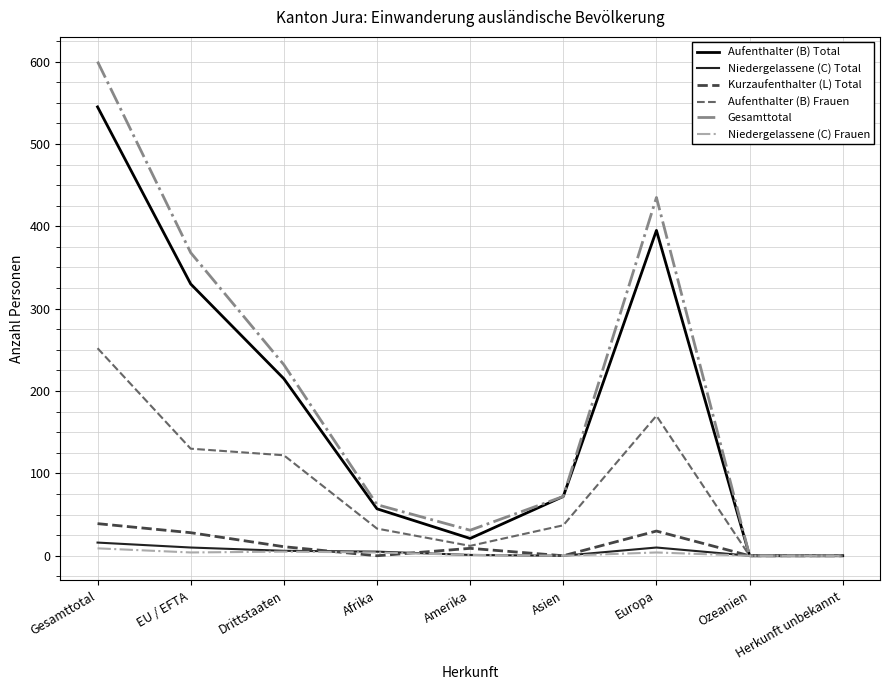

How many series are shown in this chart?

6